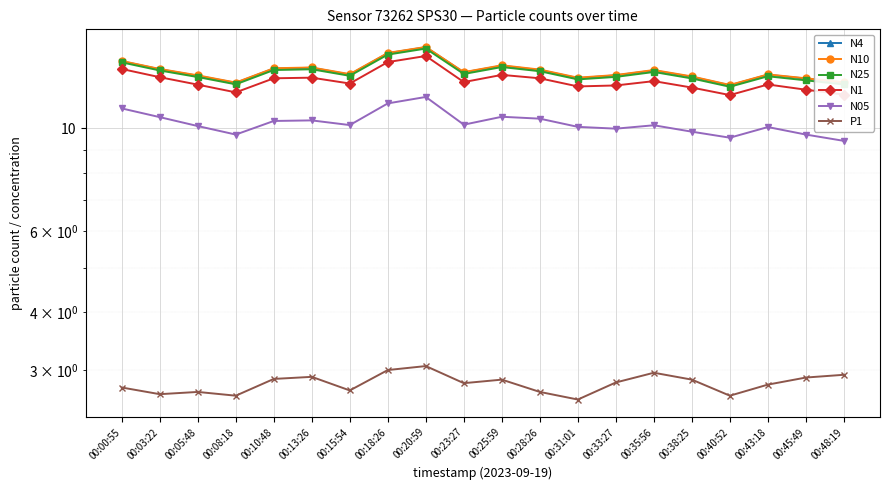

What is the sum of the N10 values at 00:18:26 and 00:00:55?

28.6